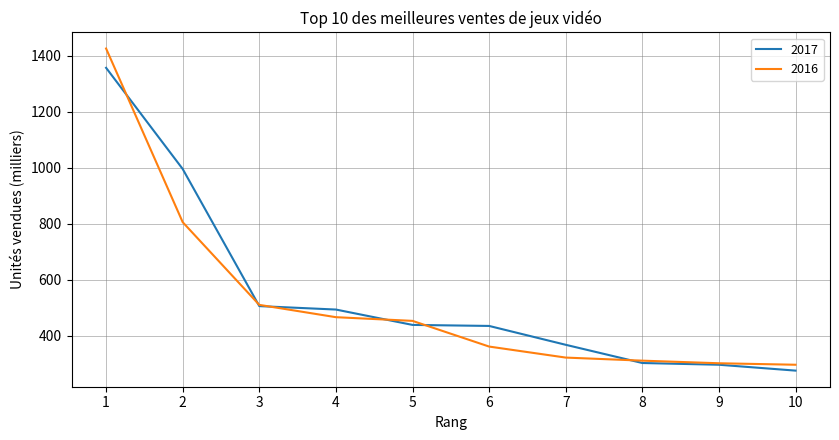

What is the difference between the second highest and second lowest values in the 2017 series?

699.7